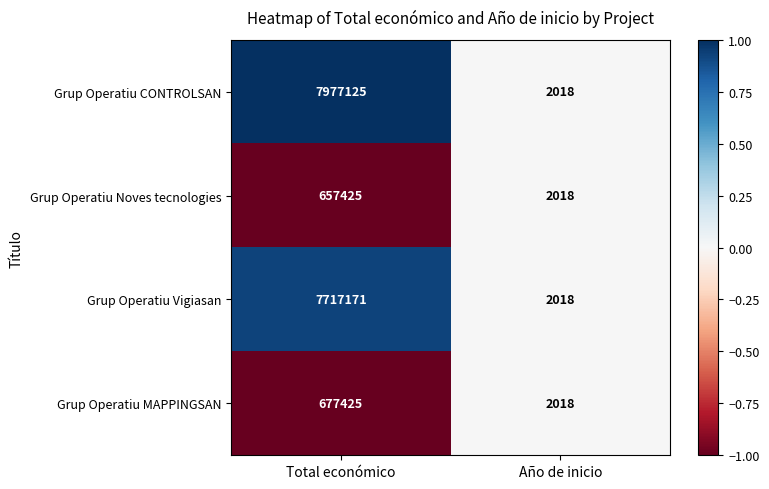

What is the total value across all series at Total económico?

17029146